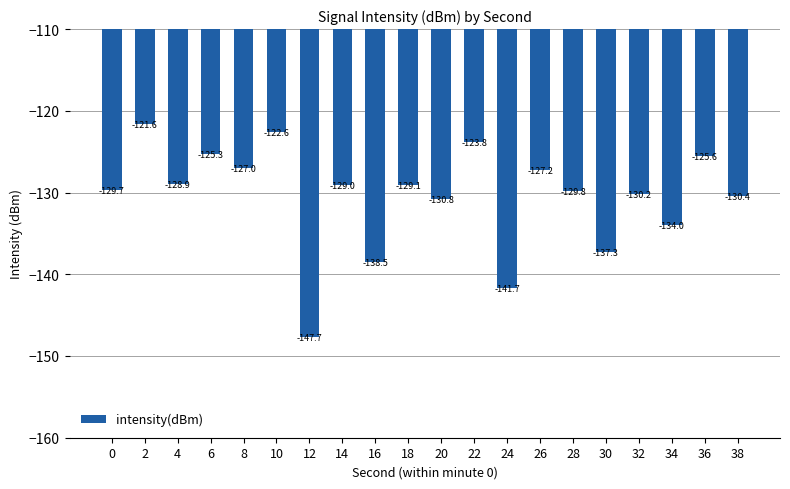

List the labels in order of value, smallest first.

12, 24, 16, 30, 34, 20, 38, 32, 28, 0, 18, 14, 4, 26, 8, 36, 6, 22, 10, 2